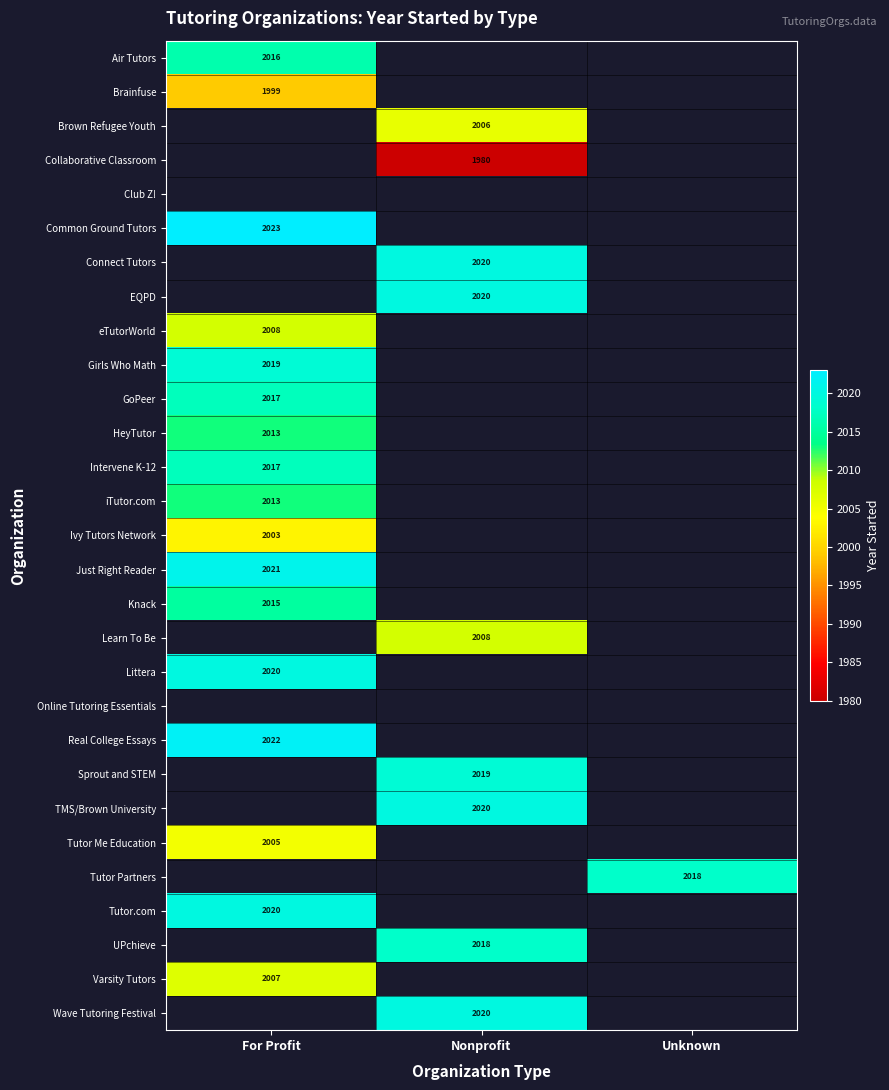

The value of Varsity Tutors at For Profit is 2790. True or false?

False